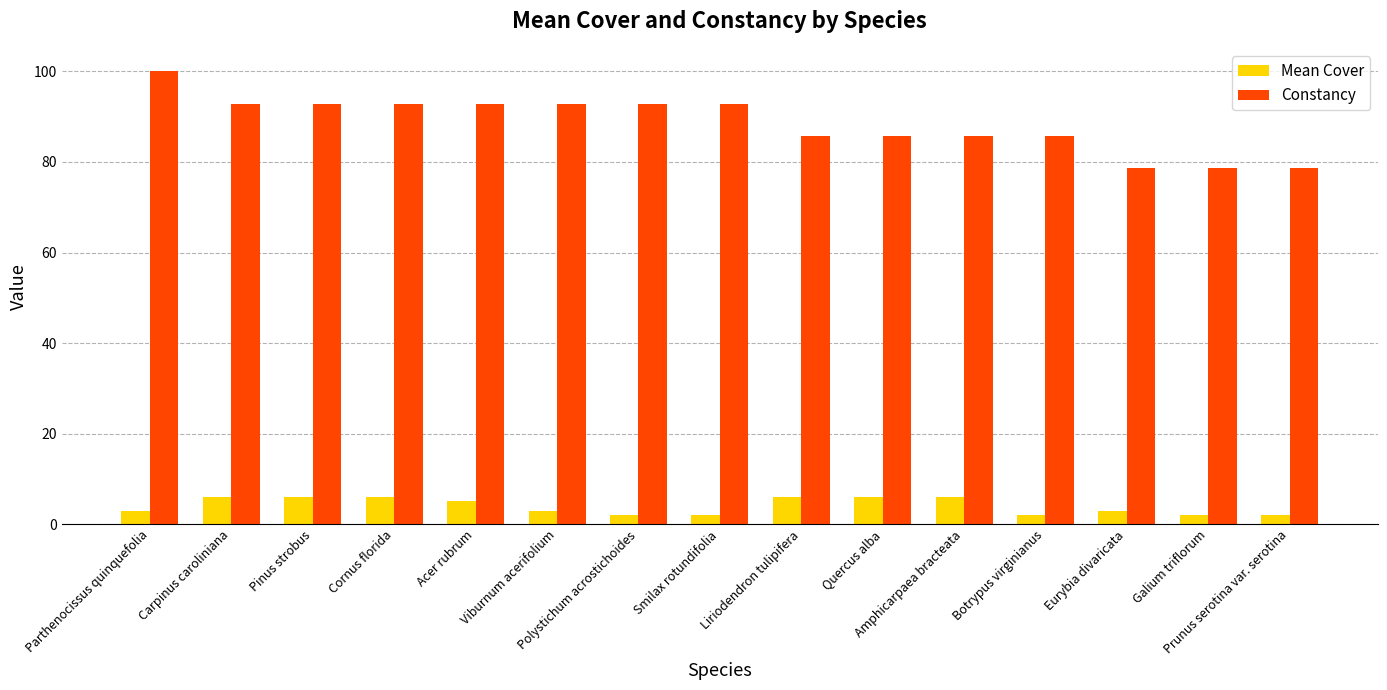

What is the total value across all series at Viburnum acerifolium?

95.9